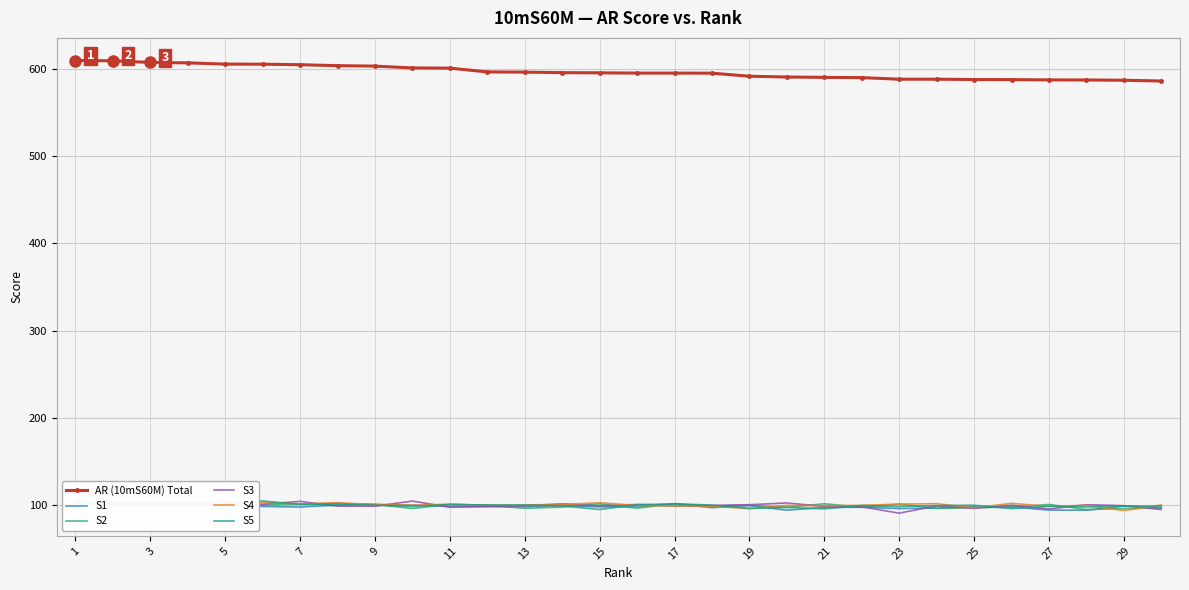

The AR (10mS60M) Total series shows 587.3 at 27. True or false?

True